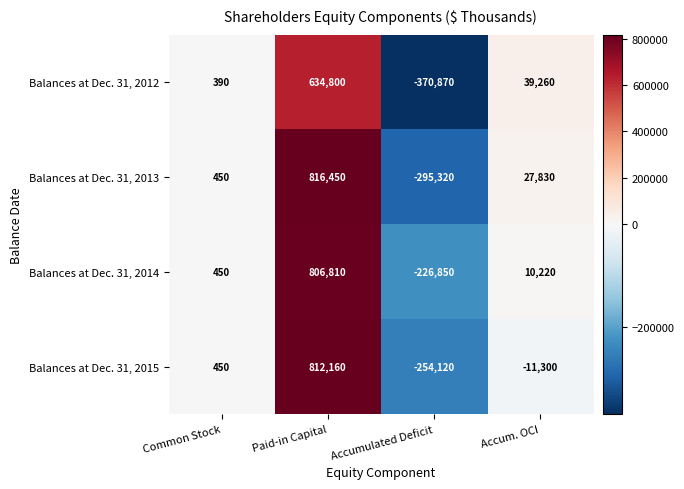

The Balances at Dec. 31, 2013 series shows -205644 at Accumulated Deficit. True or false?

False